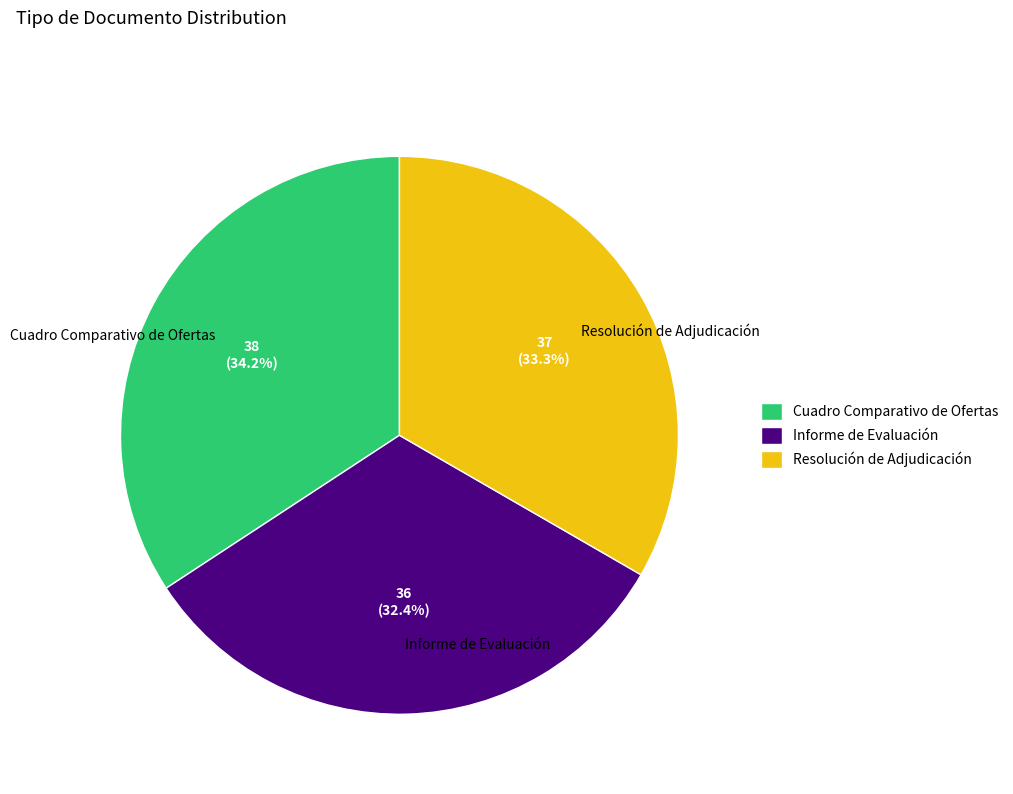

Combined, do Cuadro Comparativo de Ofertas and Resolución de Adjudicación account for over 50%?

Yes